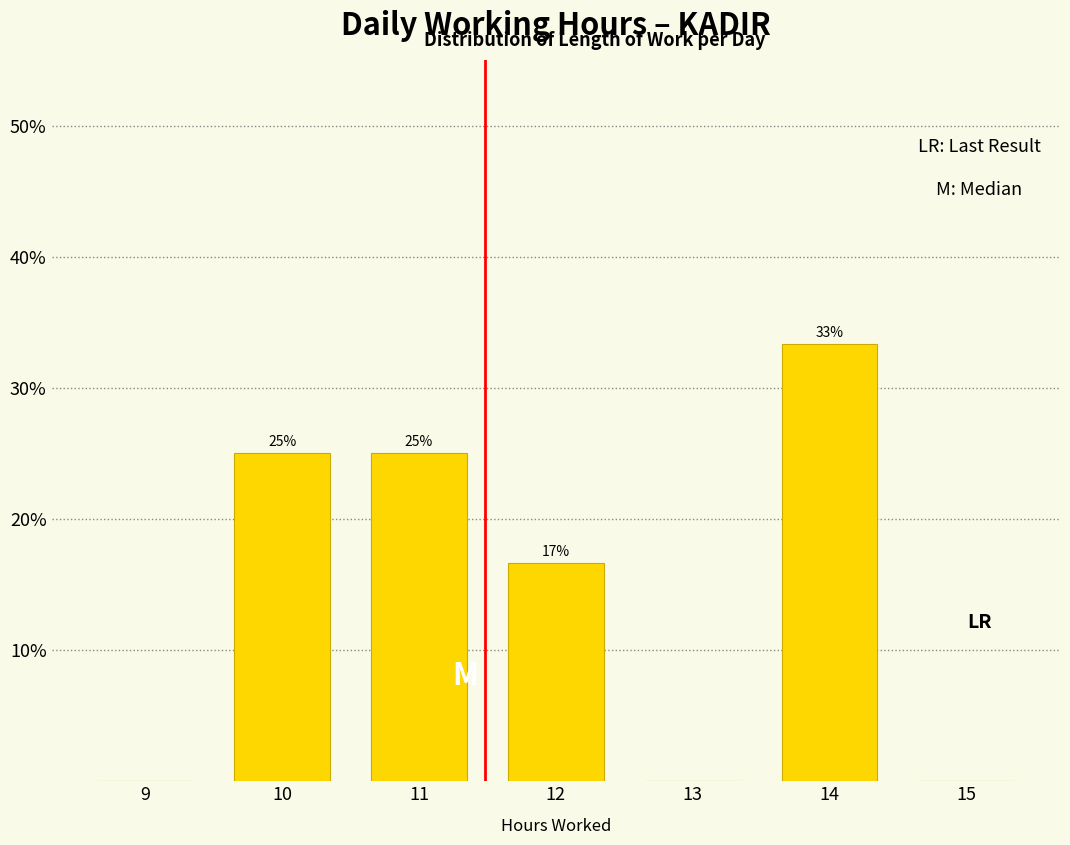

Over which range of the x-axis is the bar tallest?

13.5 to 14.5